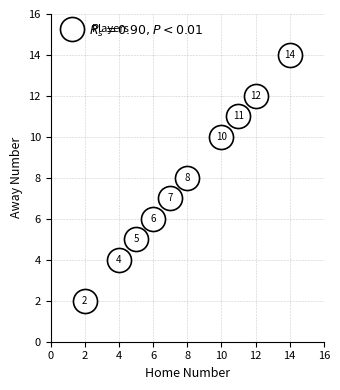

What Y value in the scatter plot is closest to 8?

8